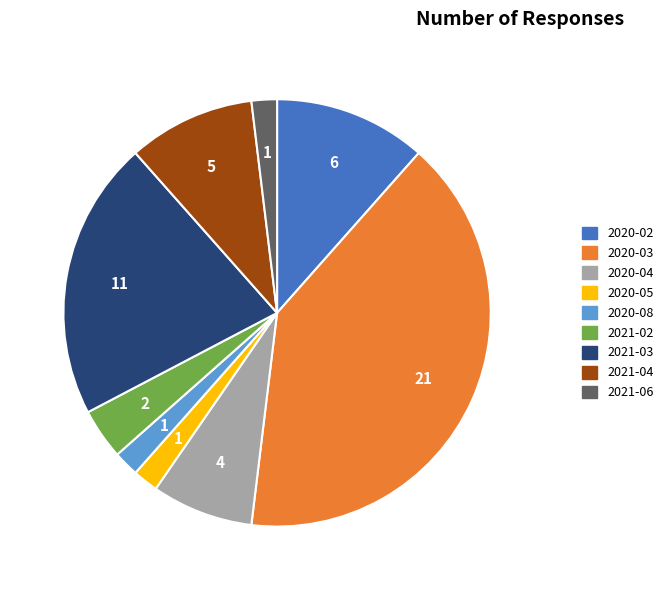

Is the sum of 2020-05 and 2020-04 greater than half?

No